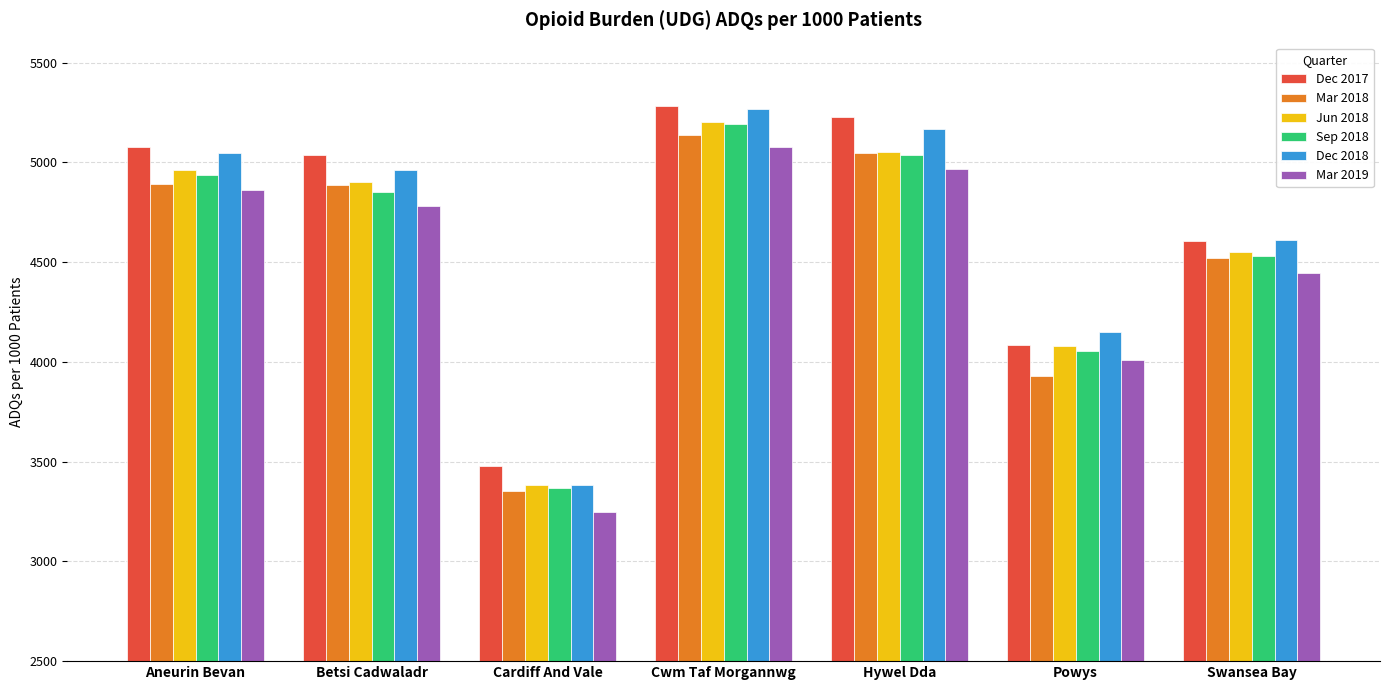

Is it true that Dec 2017 equals 5282.0 at Cwm Taf Morgannwg?

True